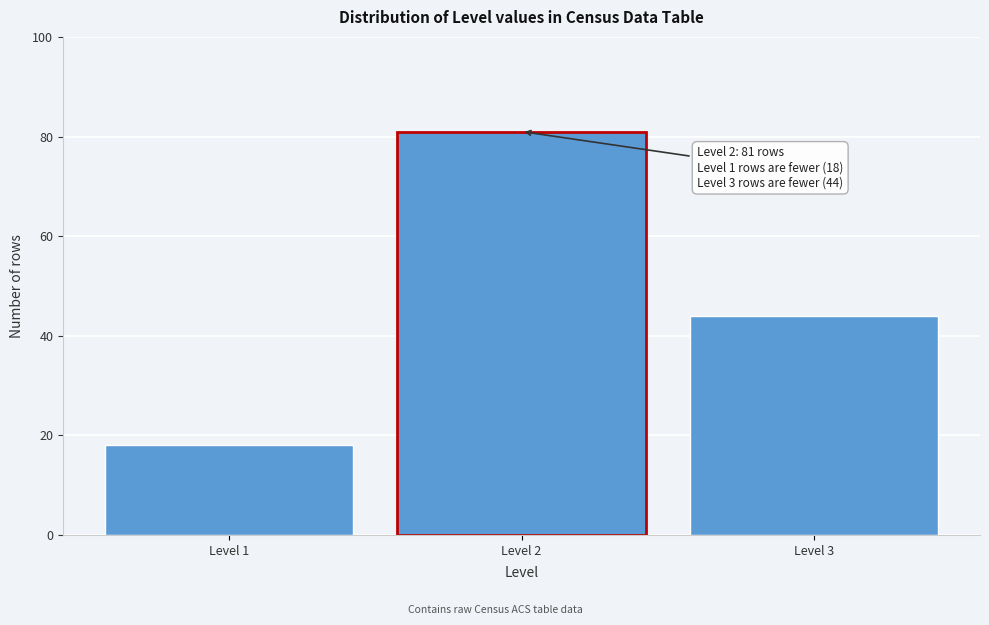

Reading right to left, transcribe all the data shown in this chart.

Level 3=44	Level 2=81	Level 1=18